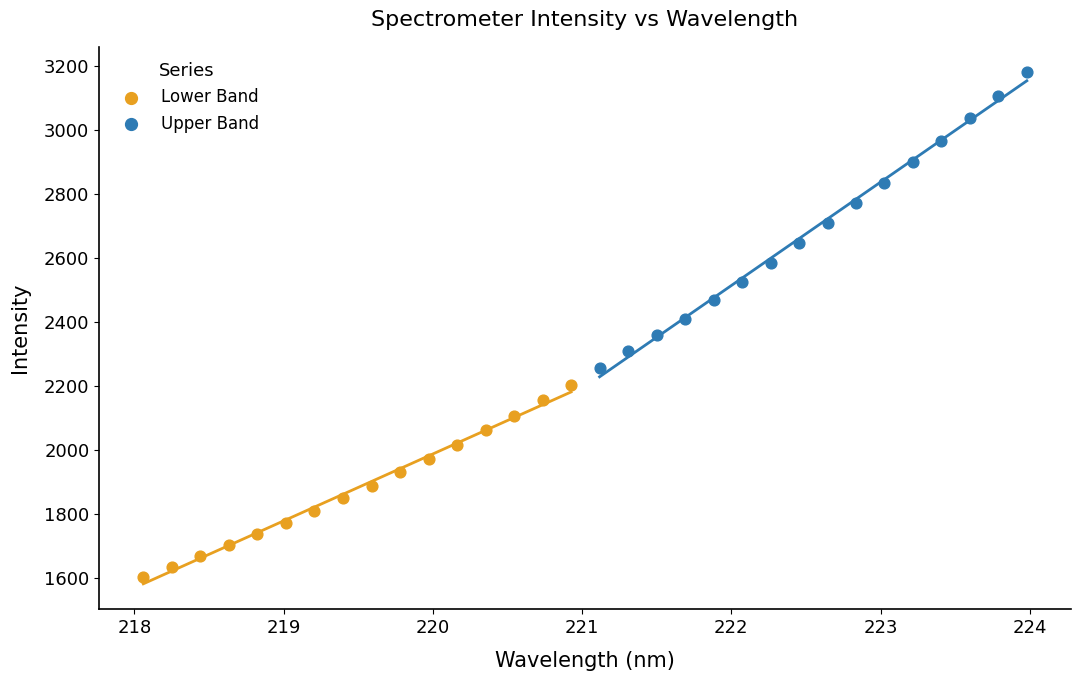

Which series reaches the maximum Y coordinate?

Upper Band